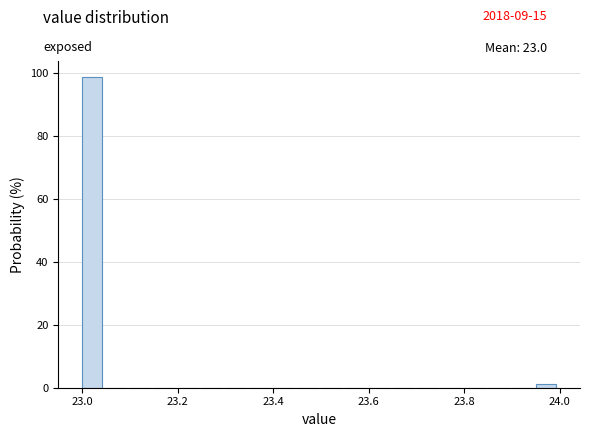

Around what value on the x-axis is the tallest bar? Give the approximate position of its centre, as read against the axis.

23.02